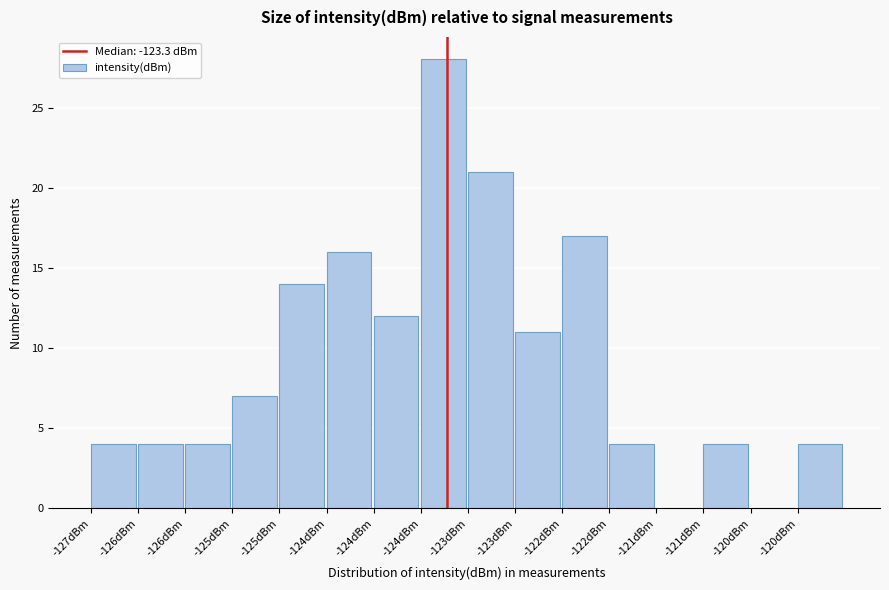

How many data points does each series have?

16